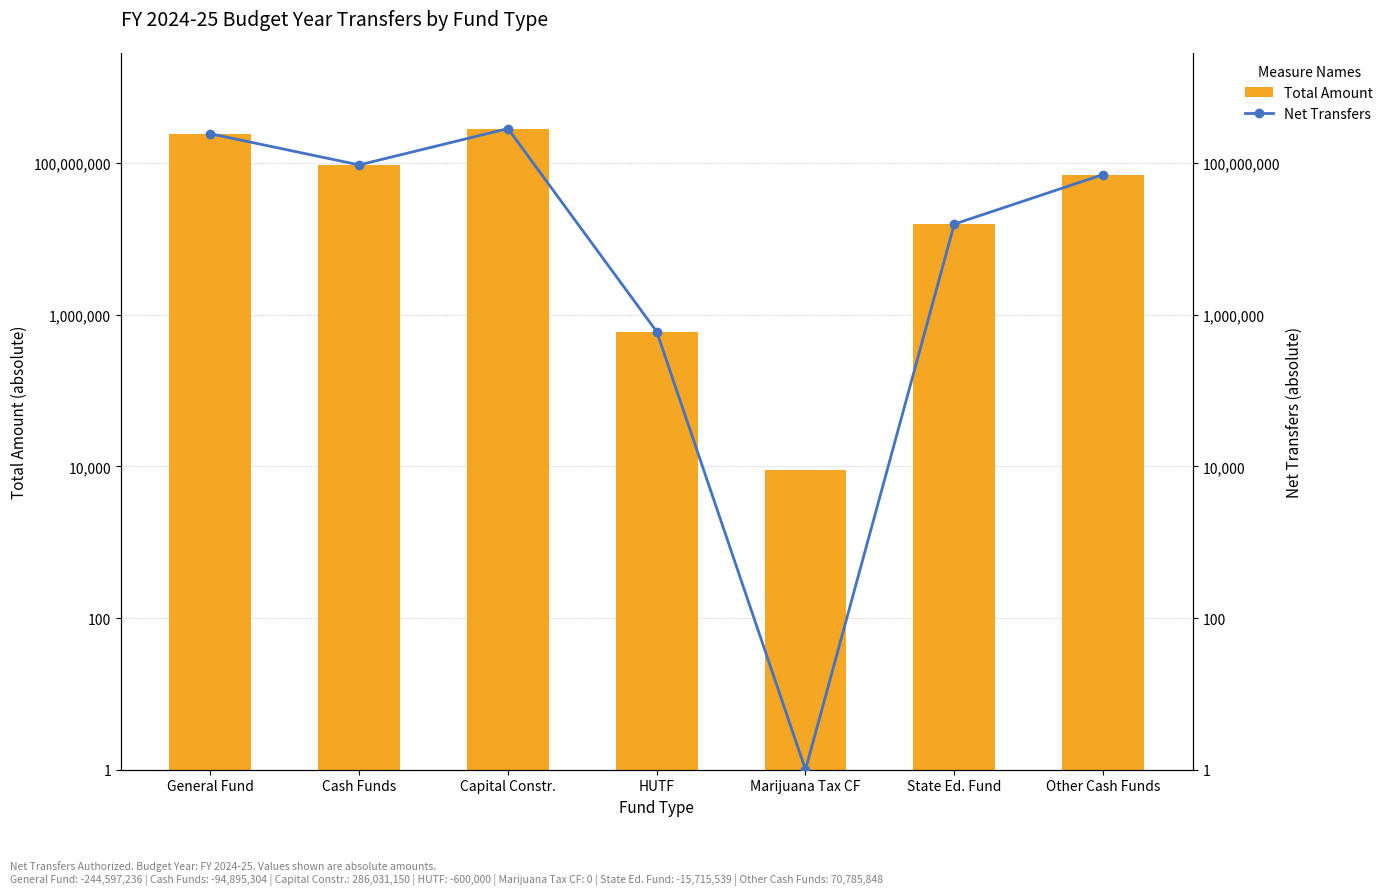

At how many categories does at least one series exceed 221212379?

2